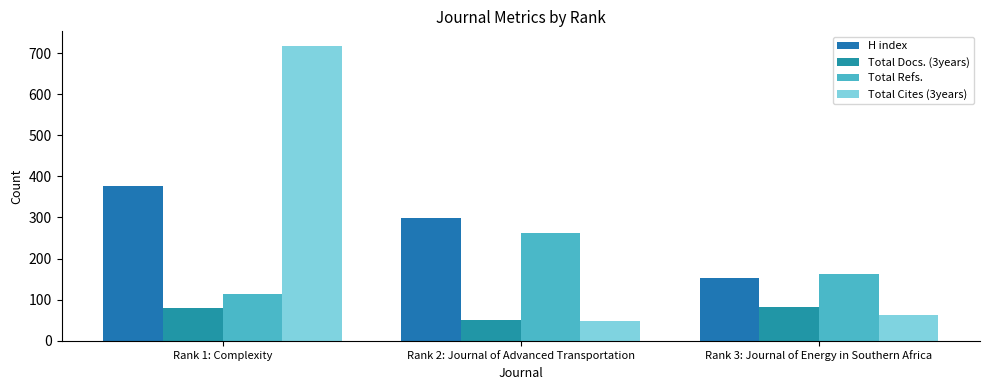

What is the difference between the highest and lowest values at Rank 3: Journal of Energy in Southern Africa?

99